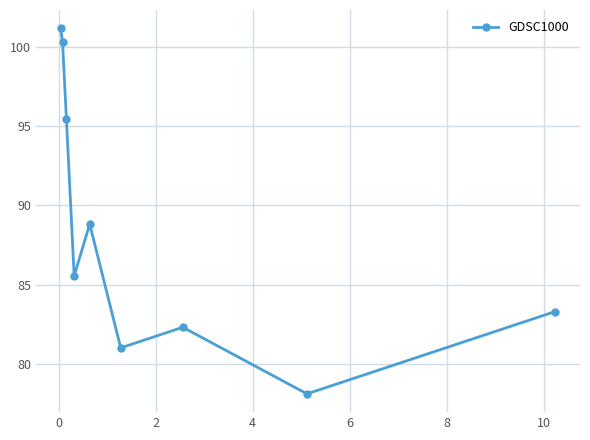

How many interior local valleys (lower than both neighbors) does the data have?

3